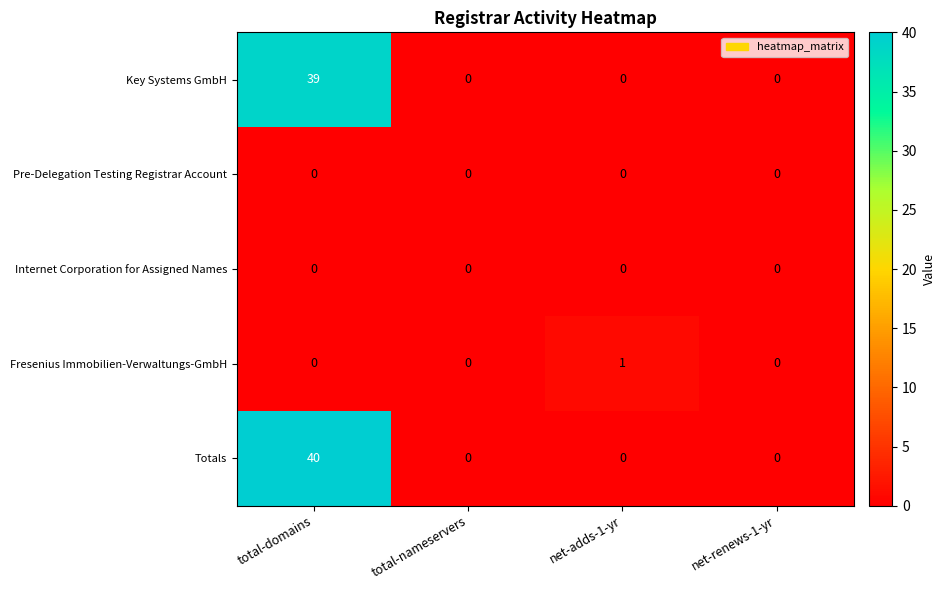

Reading left to right, list all the values displayed in this chart.

Key Systems GmbH: 39	0	0	0
Pre-Delegation Testing Registrar Account: 0	0	0	0
Internet Corporation for Assigned Names: 0	0	0	0
Fresenius Immobilien-Verwaltungs-GmbH: 0	0	1	0
Totals: 40	0	0	0